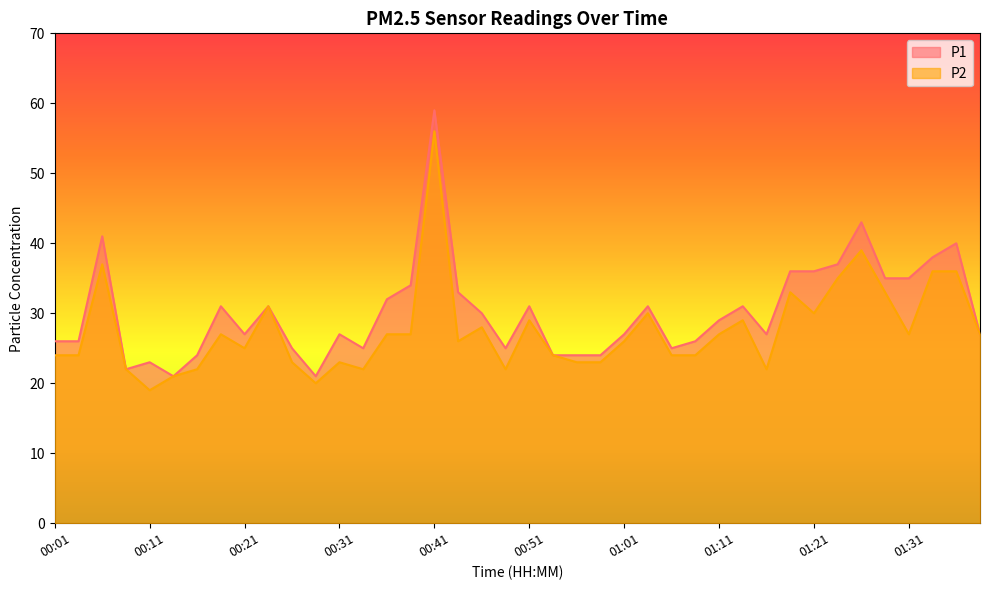

What is the sum of all P1 values?

1209